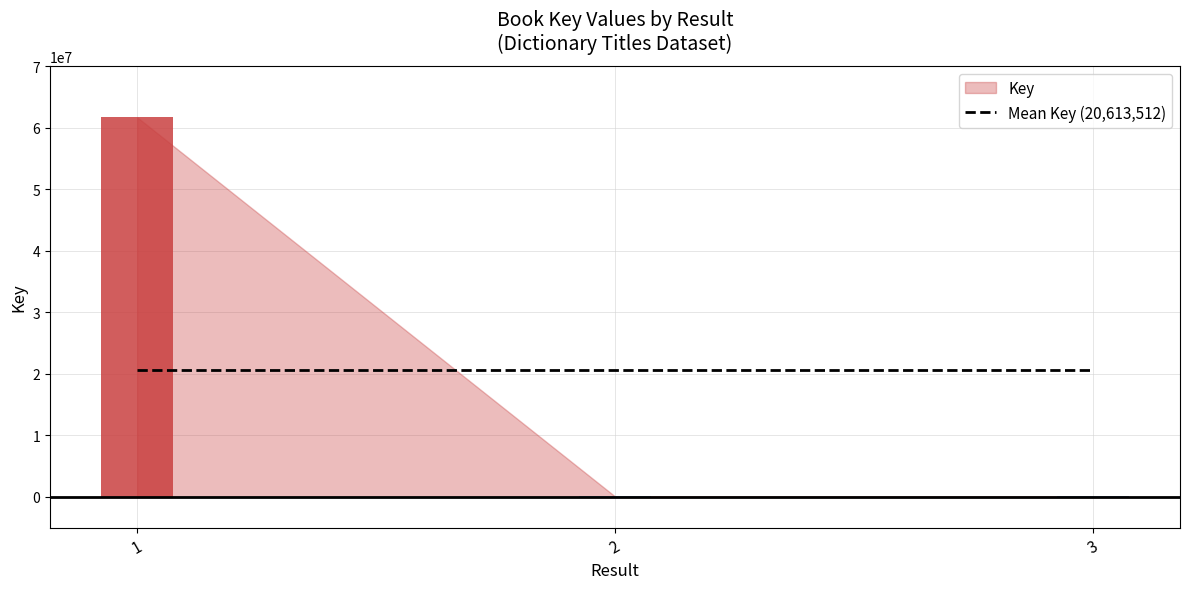

The chart shows a value of 61666701 at 1. True or false?

True